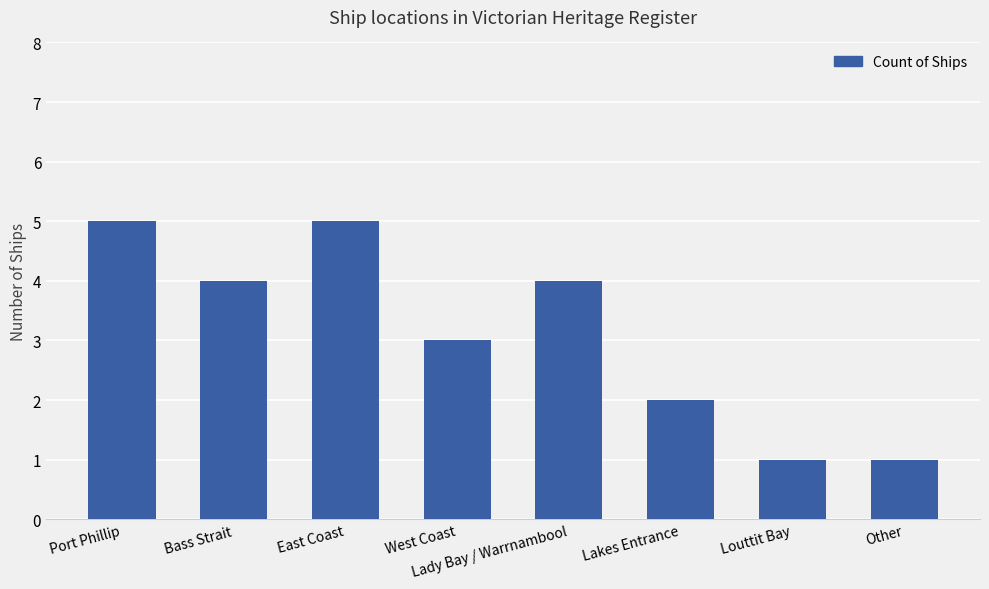

What is the ratio of the value at Lady Bay / Warrnambool to the value at Lakes Entrance?

2.0